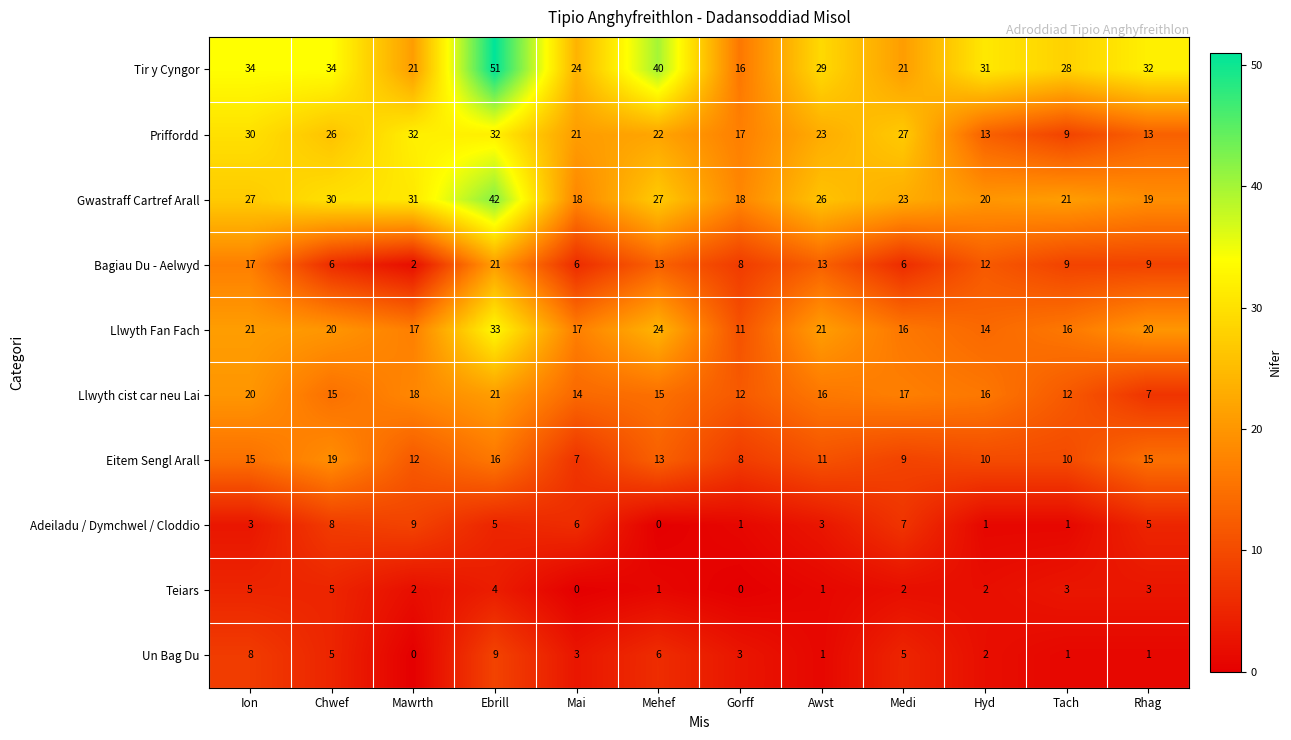

Between Mawrth and Ebrill, which series saw the biggest shift?

Tir y Cyngor